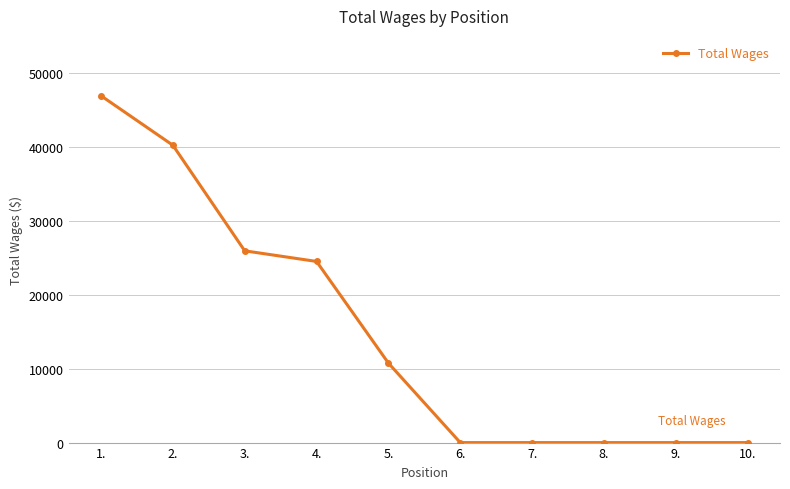

What is the maximum value shown in the chart?

46902